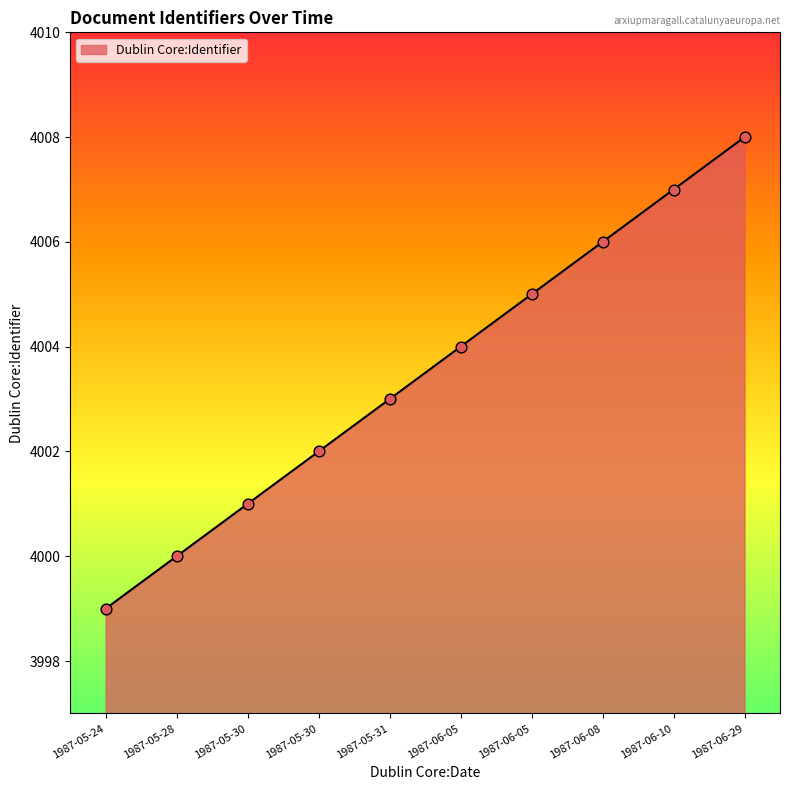

Does the chart have visible grid lines?

No